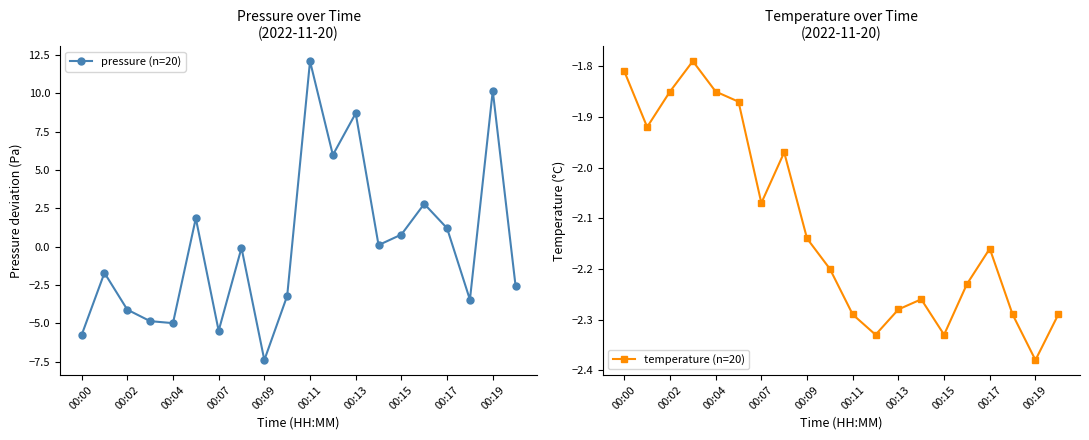

How many intersections are there between temperature (n=20) and pressure (n=20)?

10